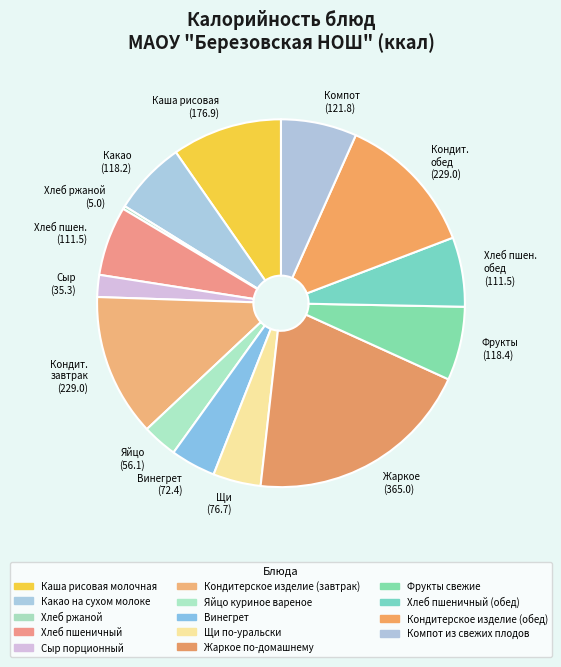

How many slices are in this pie chart?

14